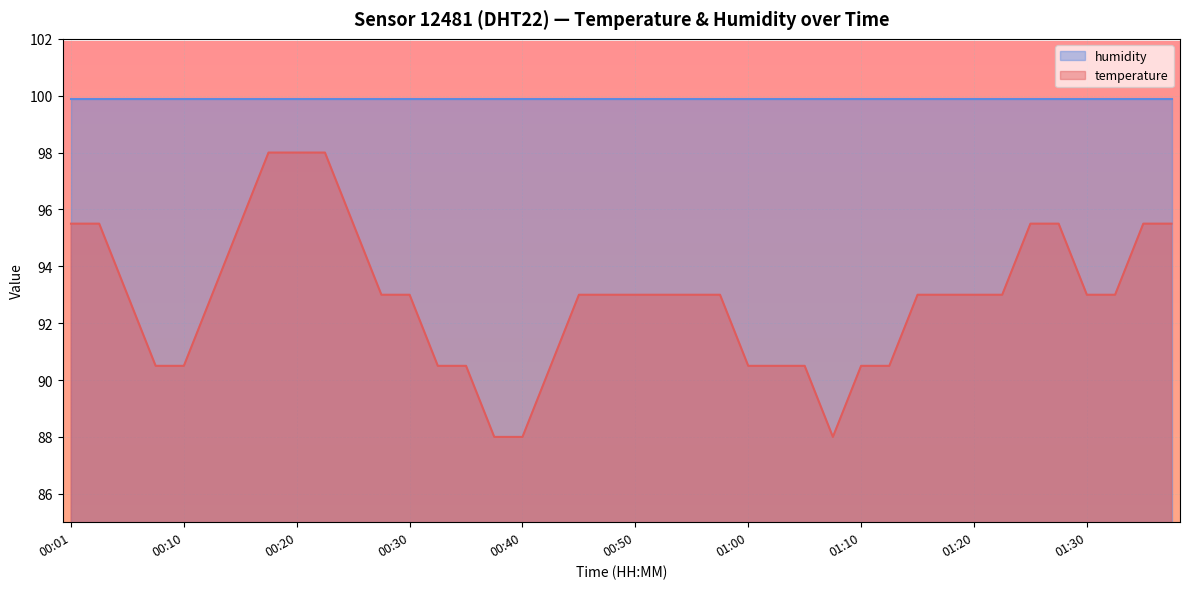

Count the number of categories in the chart.

40